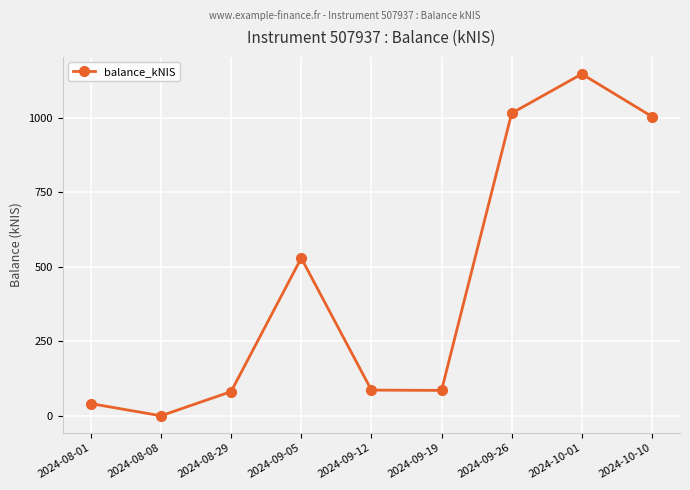

What is the label of the 3rd point from the left?

2024-08-29